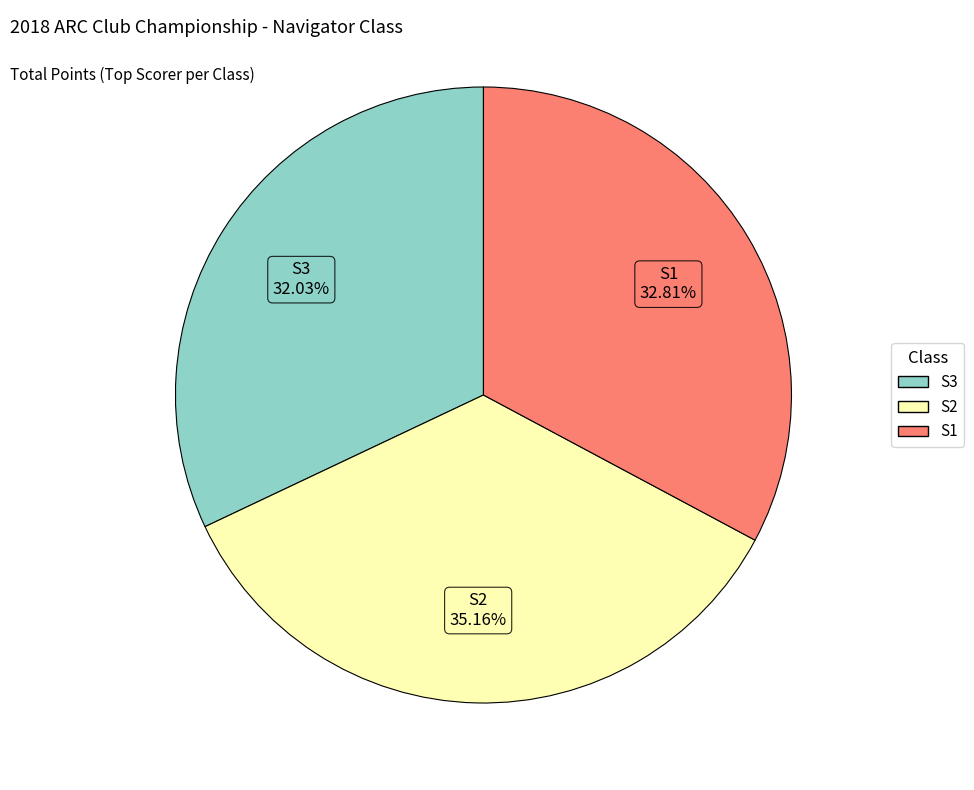

How many segments does this pie chart have?

3